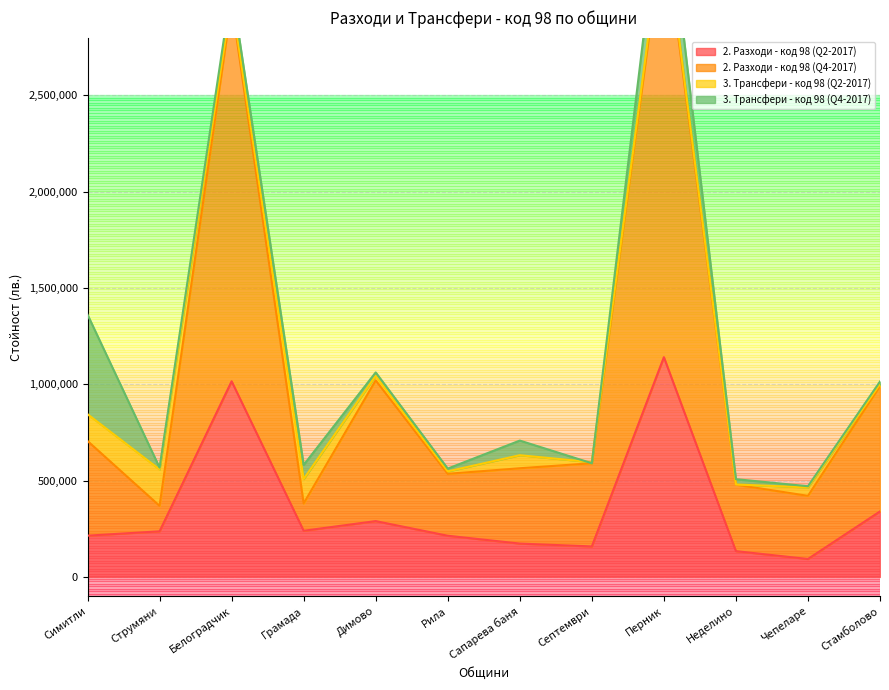

List the labels in order of 2. Разходи - код 98 (Q4-2017) value, largest first.

Перник, Белоградчик, Димово, Стамболово, Симитли, Септември, Сапарева баня, Рила, Неделино, Чепеларе, Грамада, Струмяни